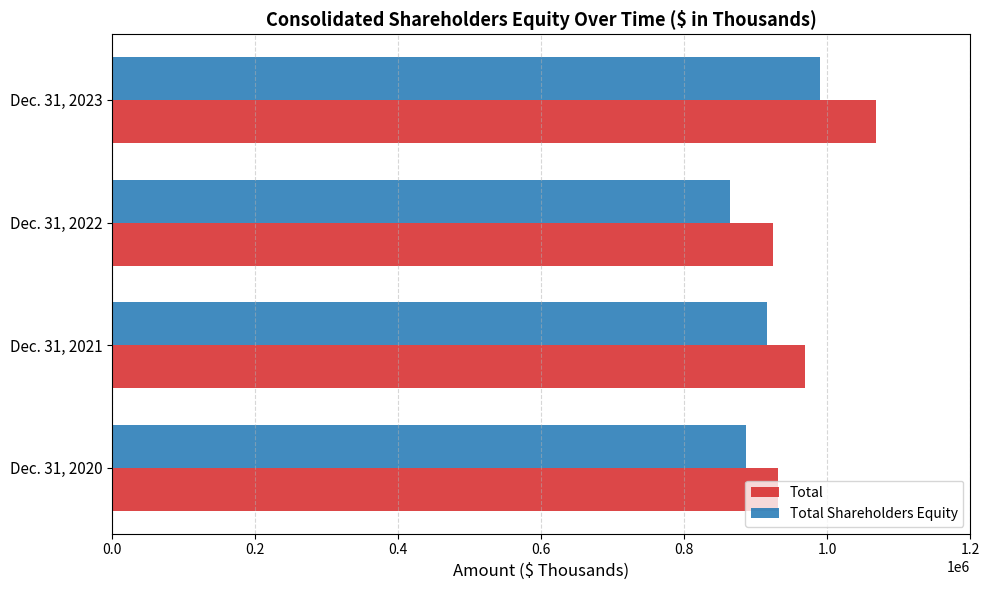

The value of Total Shareholders Equity at Dec. 31, 2022 is 864068. True or false?

True